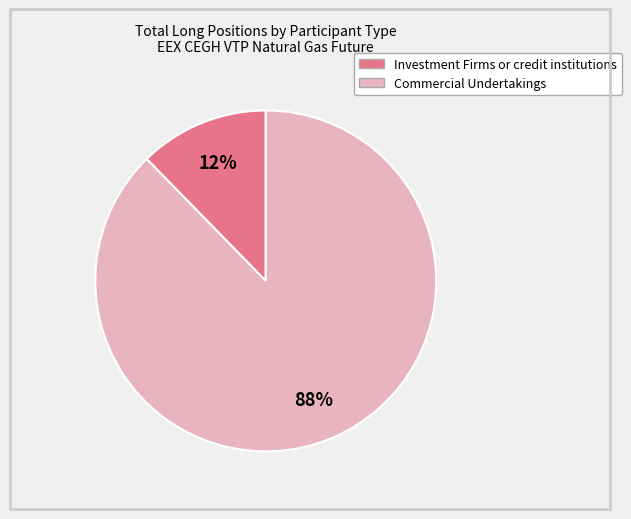

Is there any slice that represents more than half of the pie?

Yes